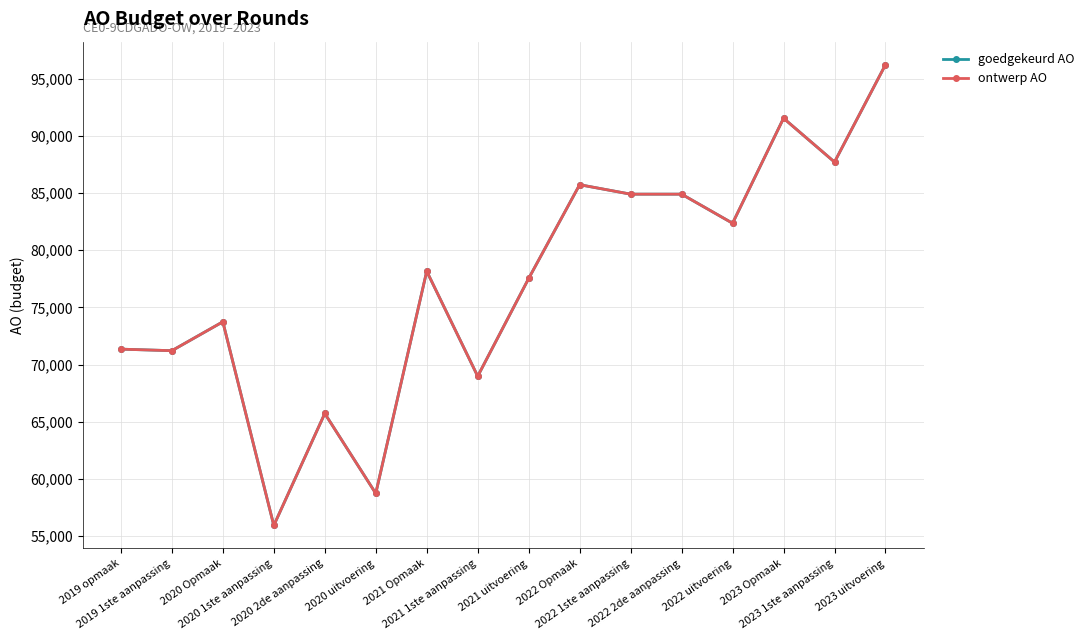

At which category does ontwerp AO reach its first local valley?

2019 1ste aanpassing